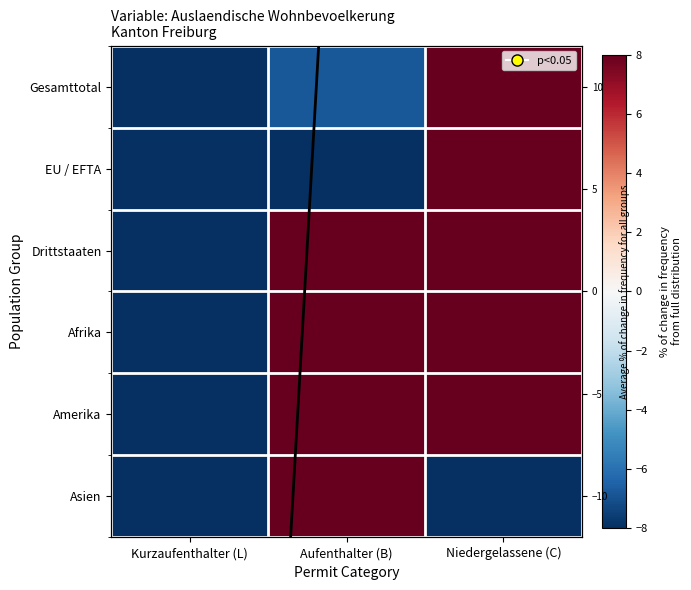

What is the spread (max minus min) of values at Niedergelassene (C)?

124.7